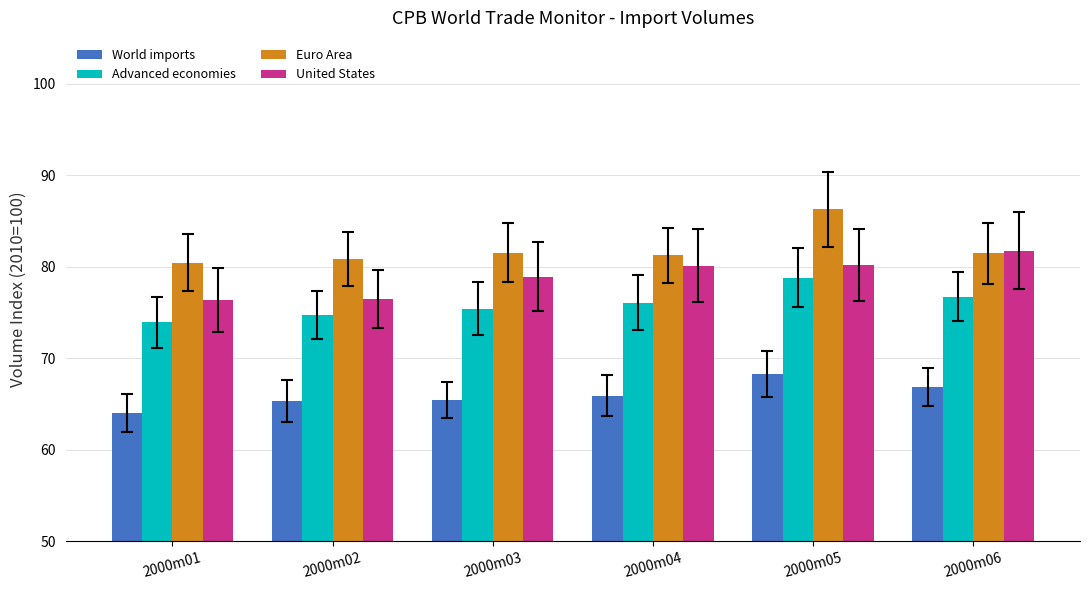

What is the spread (max minus min) of values at 2000m04?

15.3